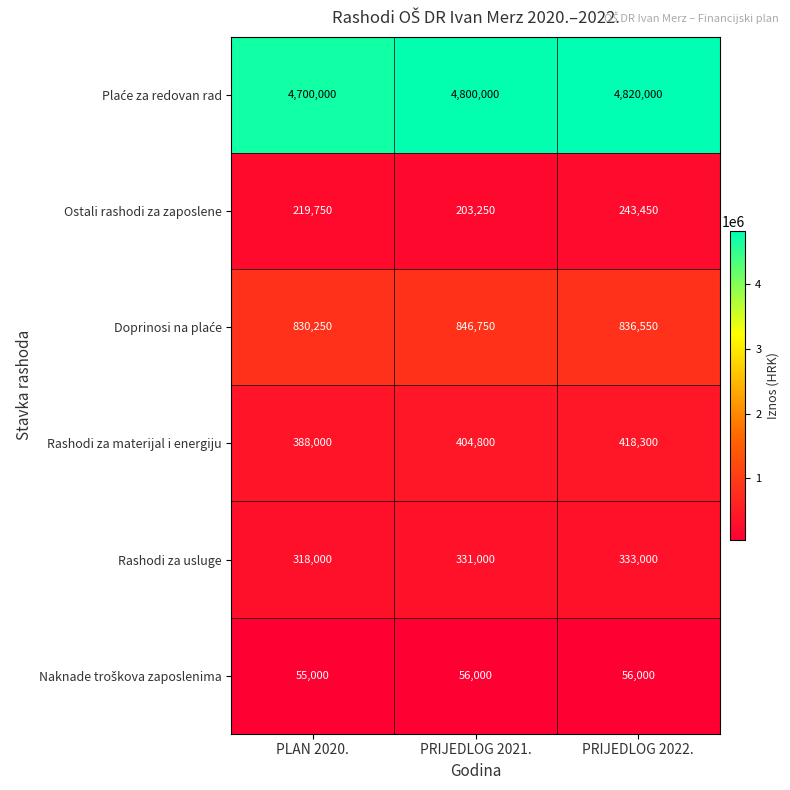

At which label is Ostali rashodi za zaposlene closest to 223350?

PLAN 2020.